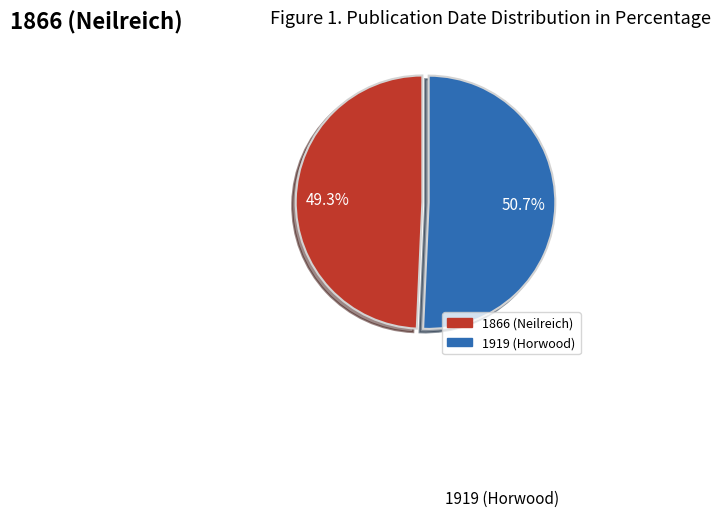

True or false: 1919 (Horwood) accounts for 51% of the total.

True